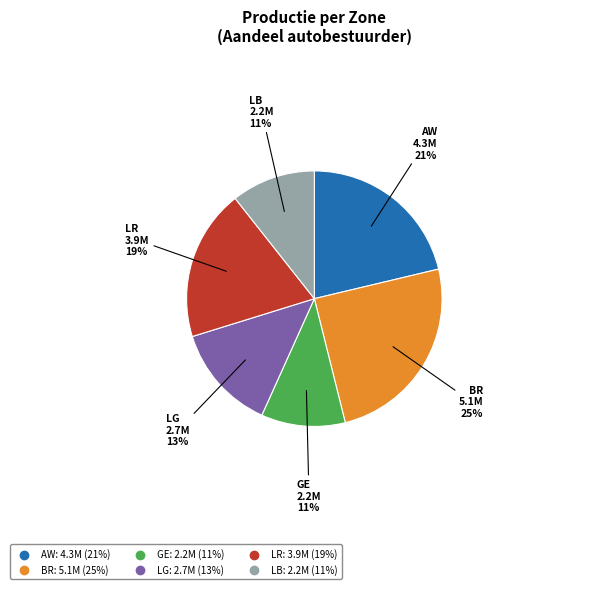

To the nearest percent, what percentage of the pie is GE?

11%